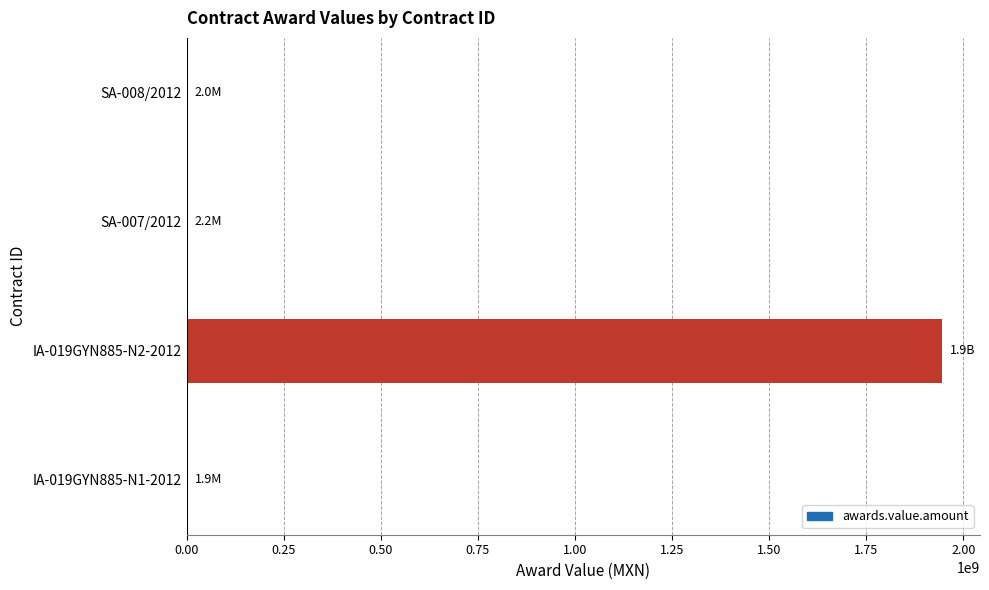

What is the sum of all values?

1951385077.1